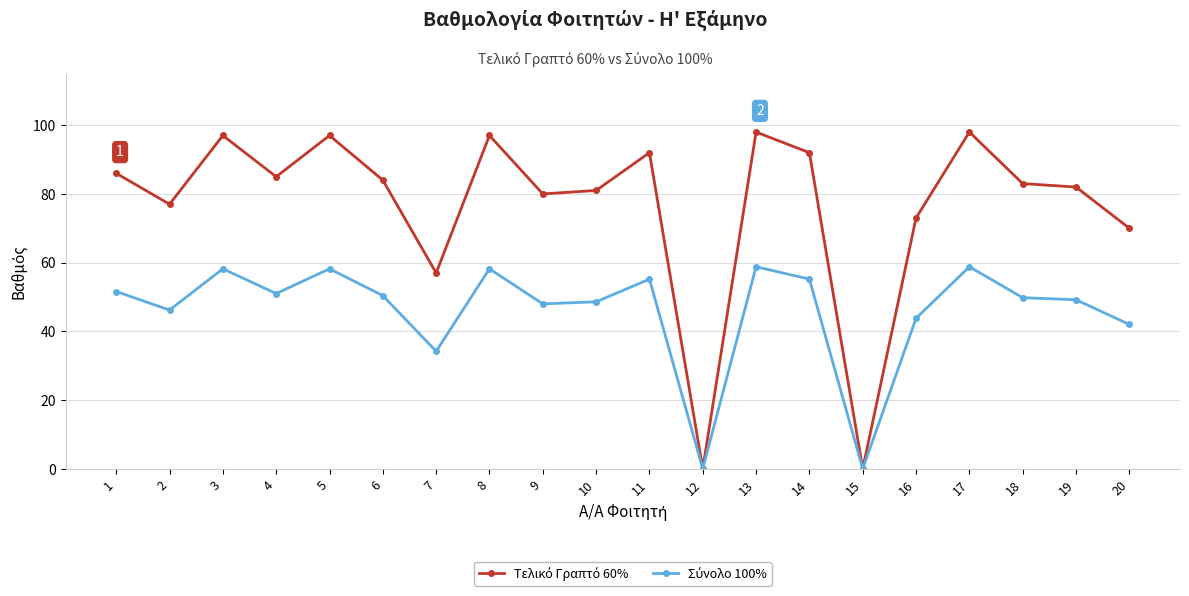

What is the total value across all series at 4?

136.0